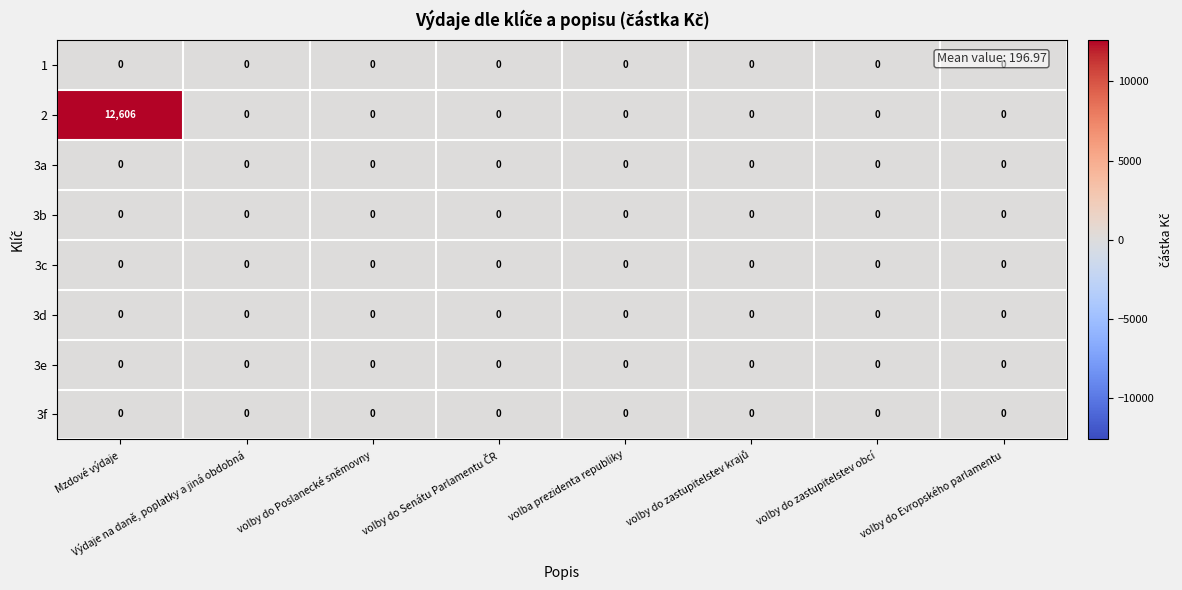

At how many categories does at least one series exceed 4059?

1